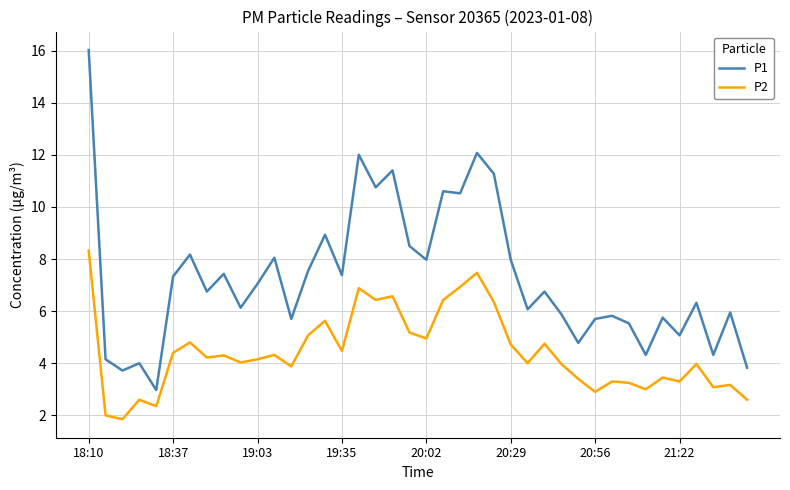

Rank the series by their maximum value, from lowest to highest.

P2, P1